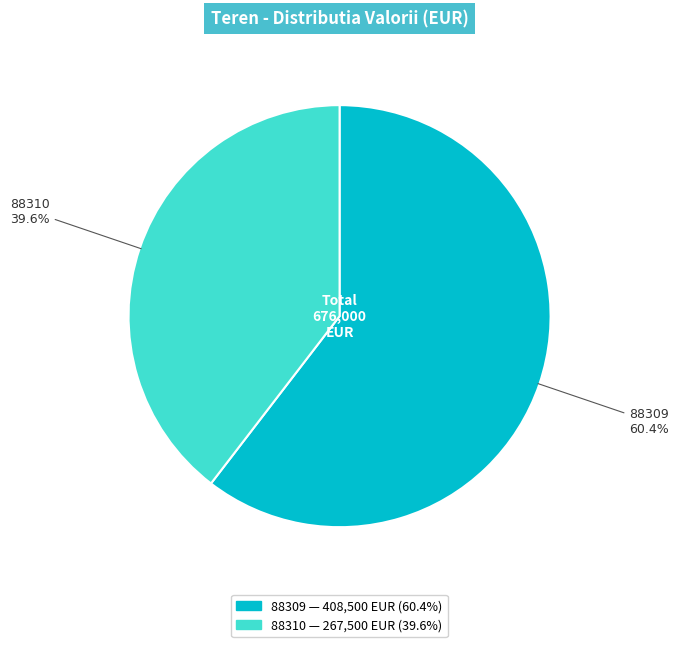

How many segments does this pie chart have?

2